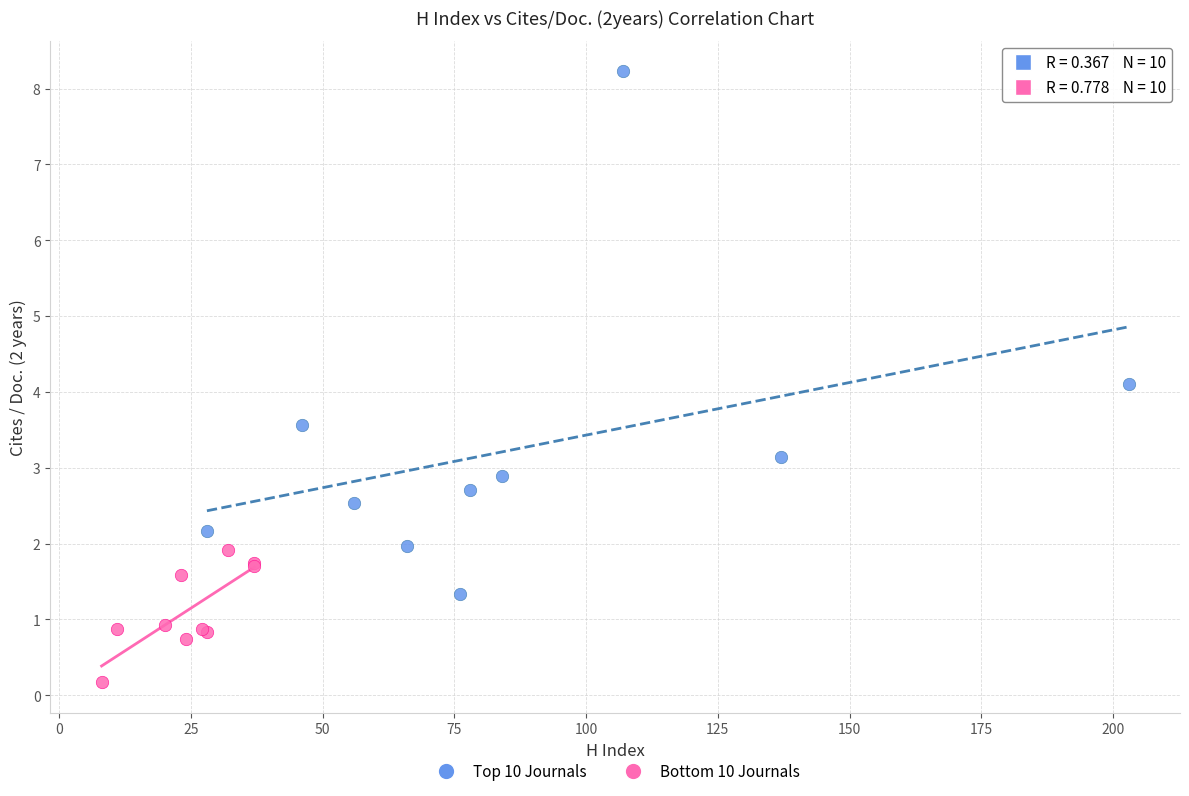

What are all the series names shown in the legend?

Top 10 Journals, Bottom 10 Journals